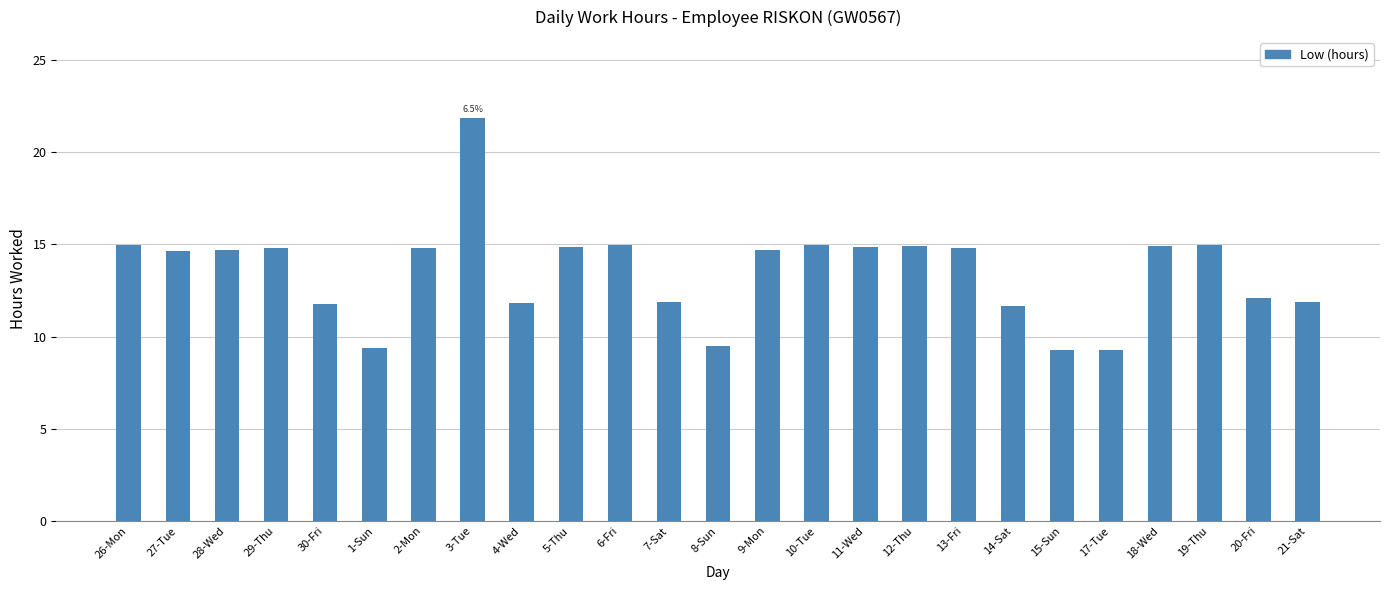

Does the chart contain stacked bars?

No